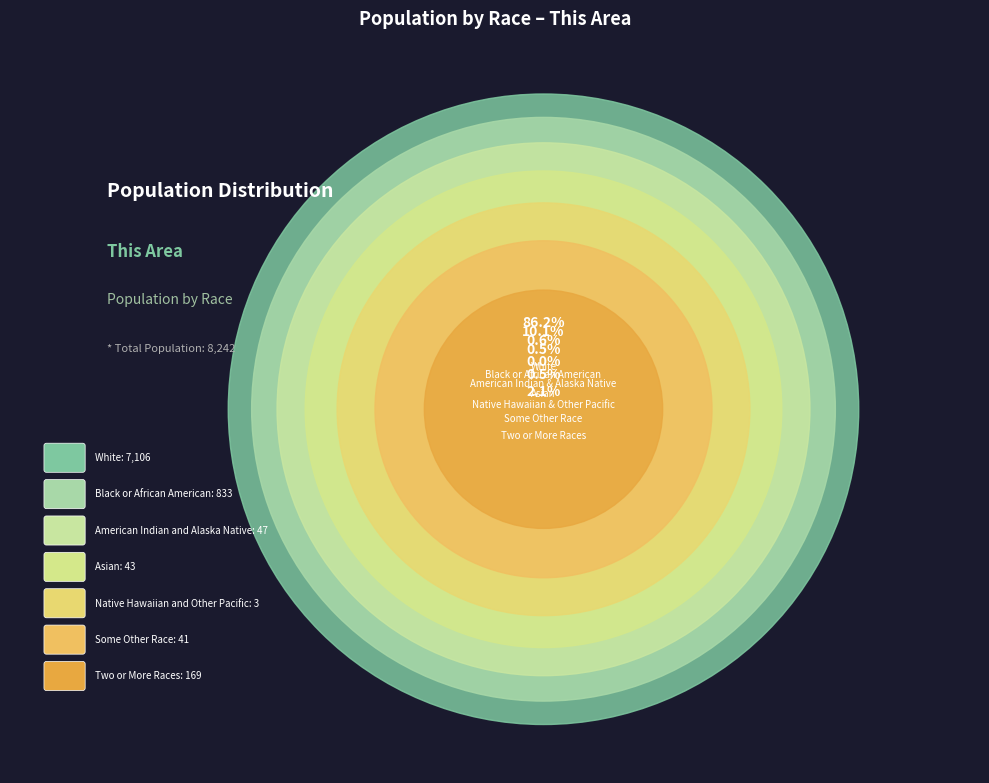

Count the number of slices in the pie.

7